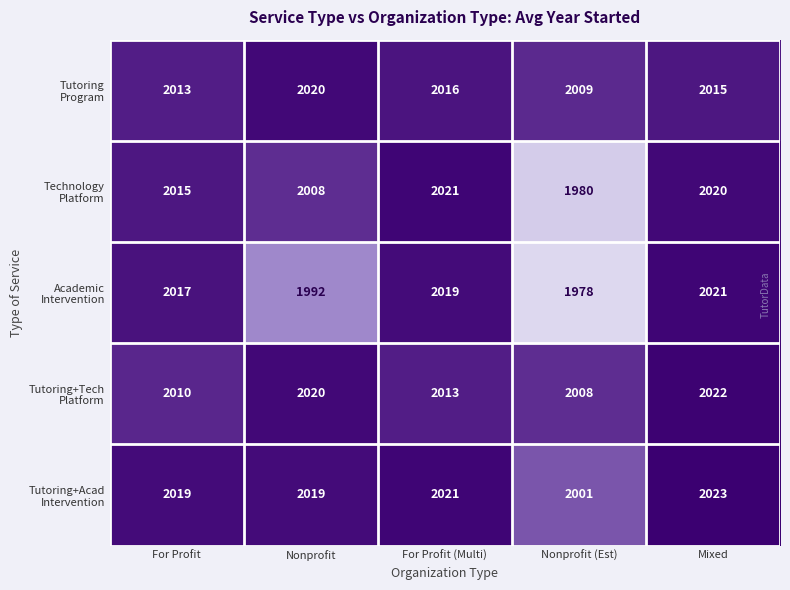

What is the difference between the highest and lowest values at Nonprofit (Est)?

31